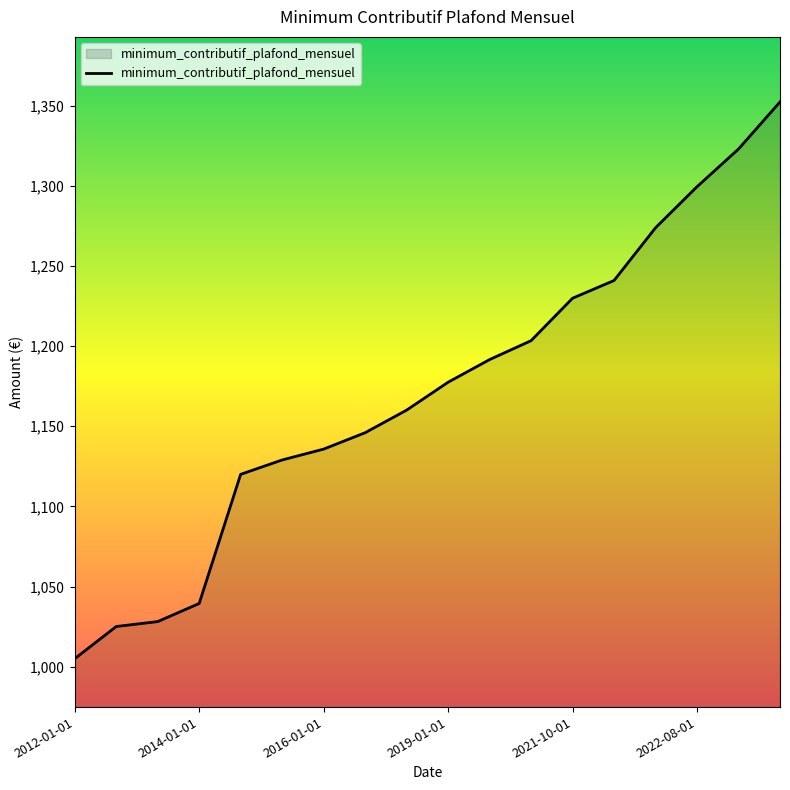

What is the maximum value shown in the chart?

1352.2